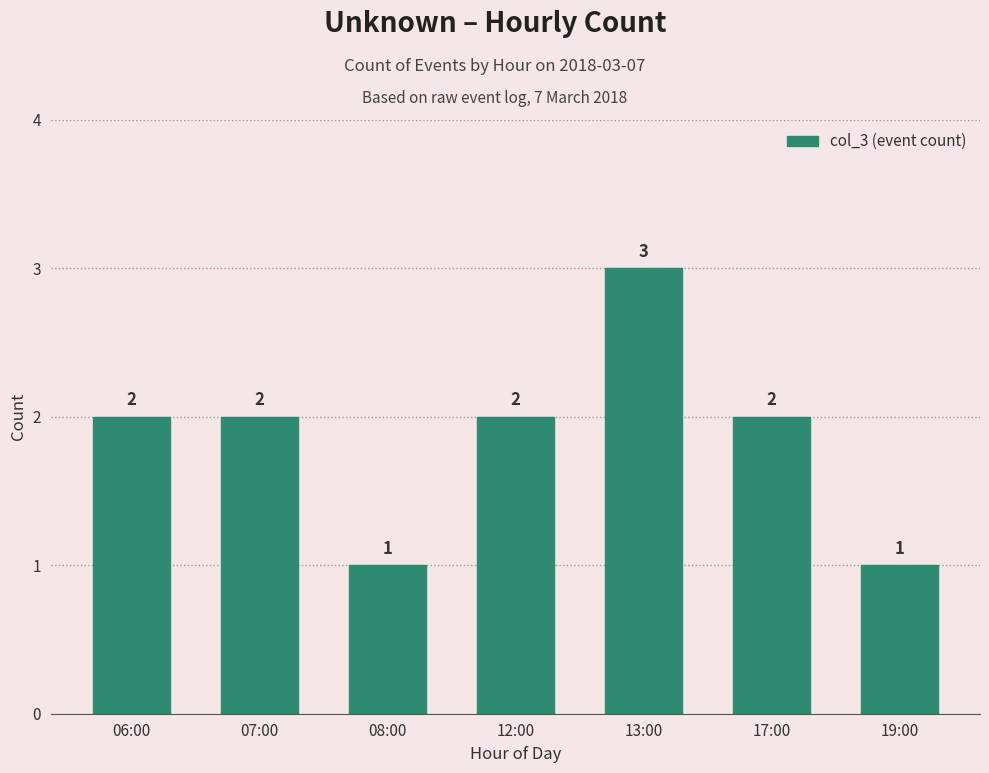

What is the average value?

2